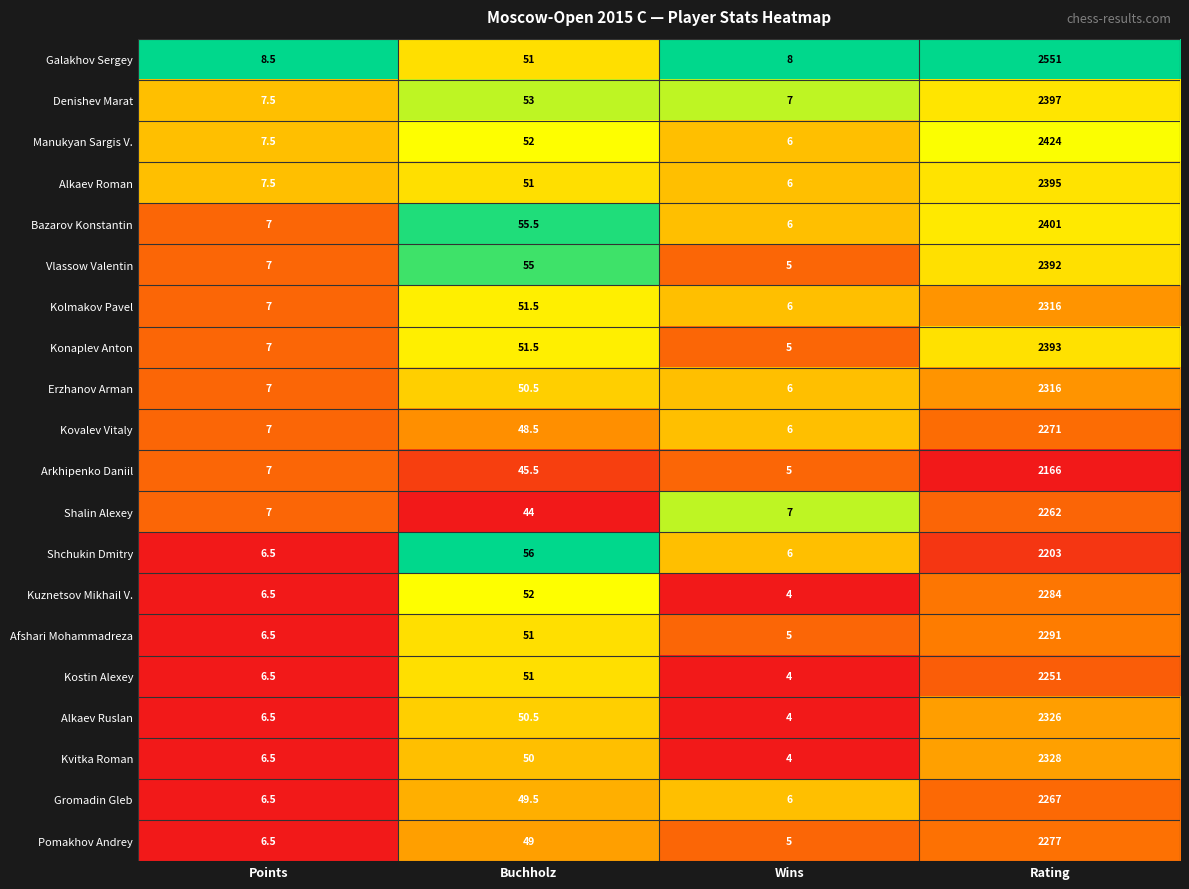

What is the spread (max minus min) of values at Rating?

385.0